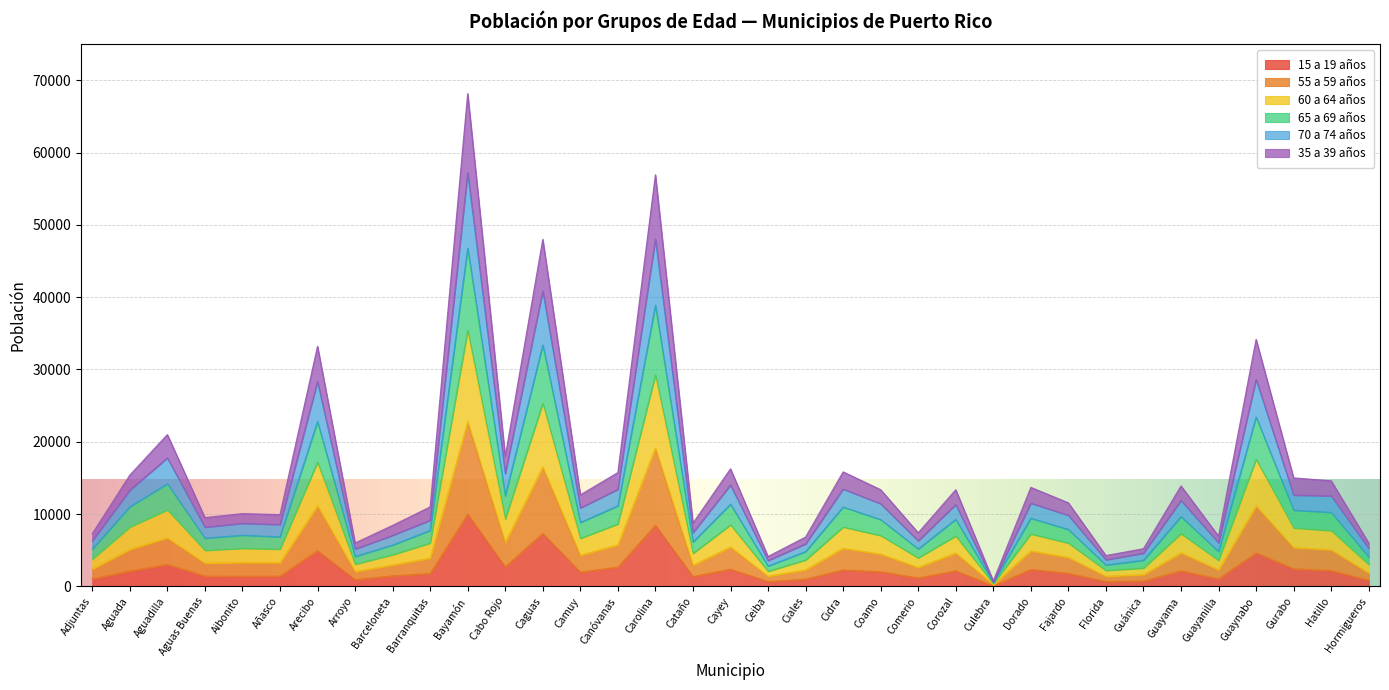

True or false: 35 a 39 años has more than 1 interior local peaks.

True